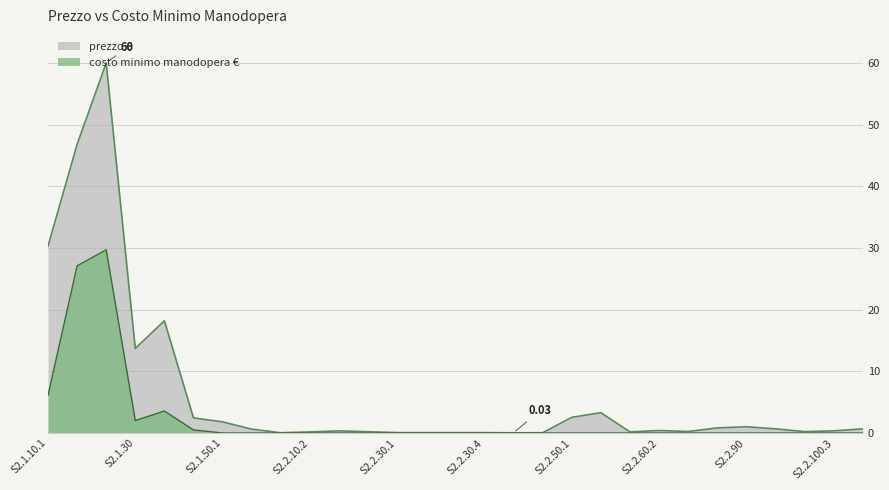

The value at S2.2.10.2 is 0.2. True or false?

True